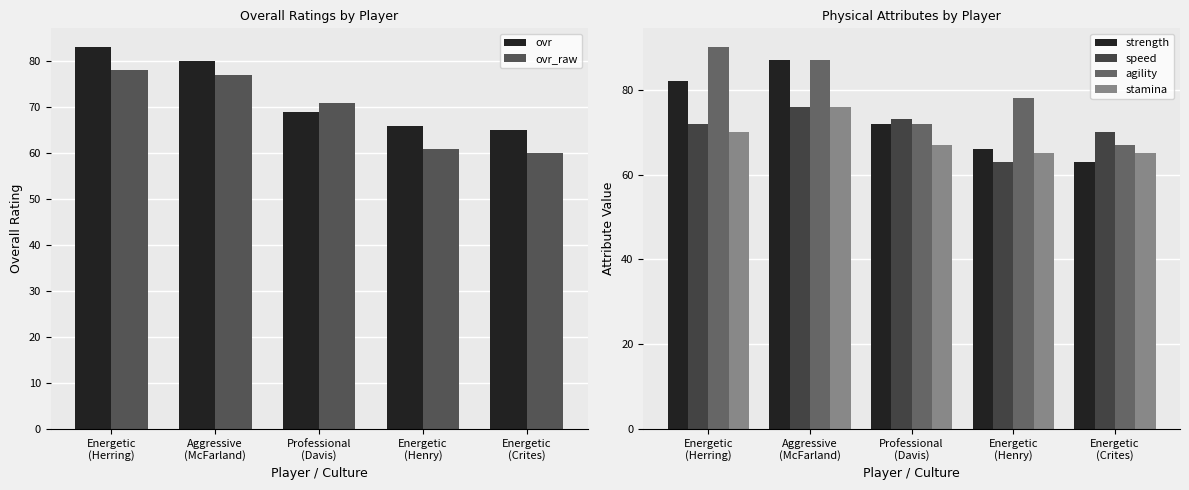

What is the smallest value displayed?

60